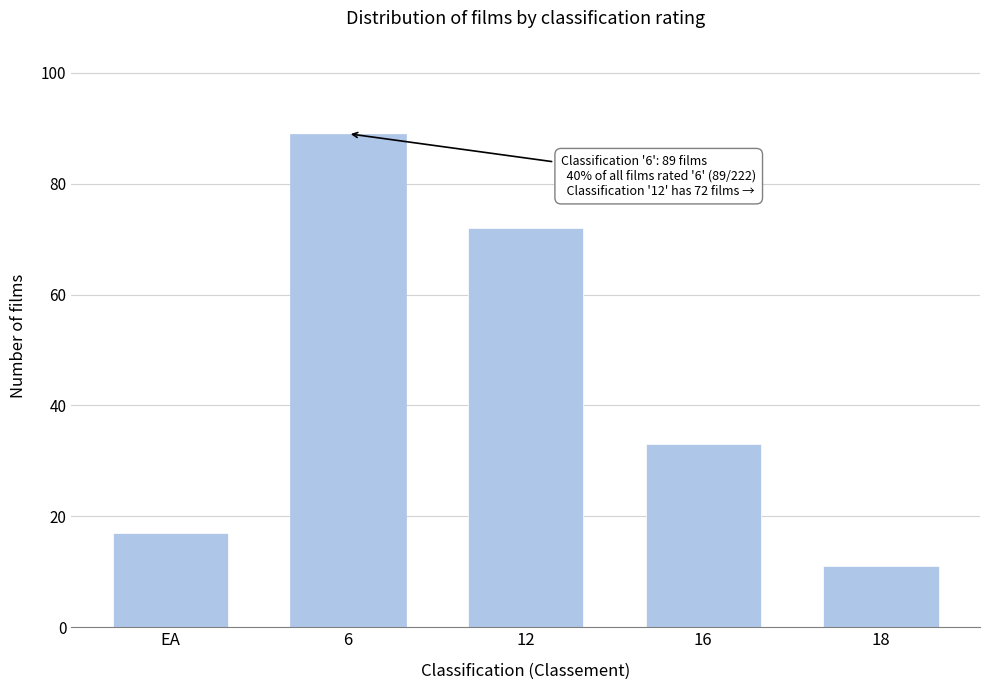

Reading right to left, extract all data points from this chart.

18=11	16=33	12=72	6=89	EA=17